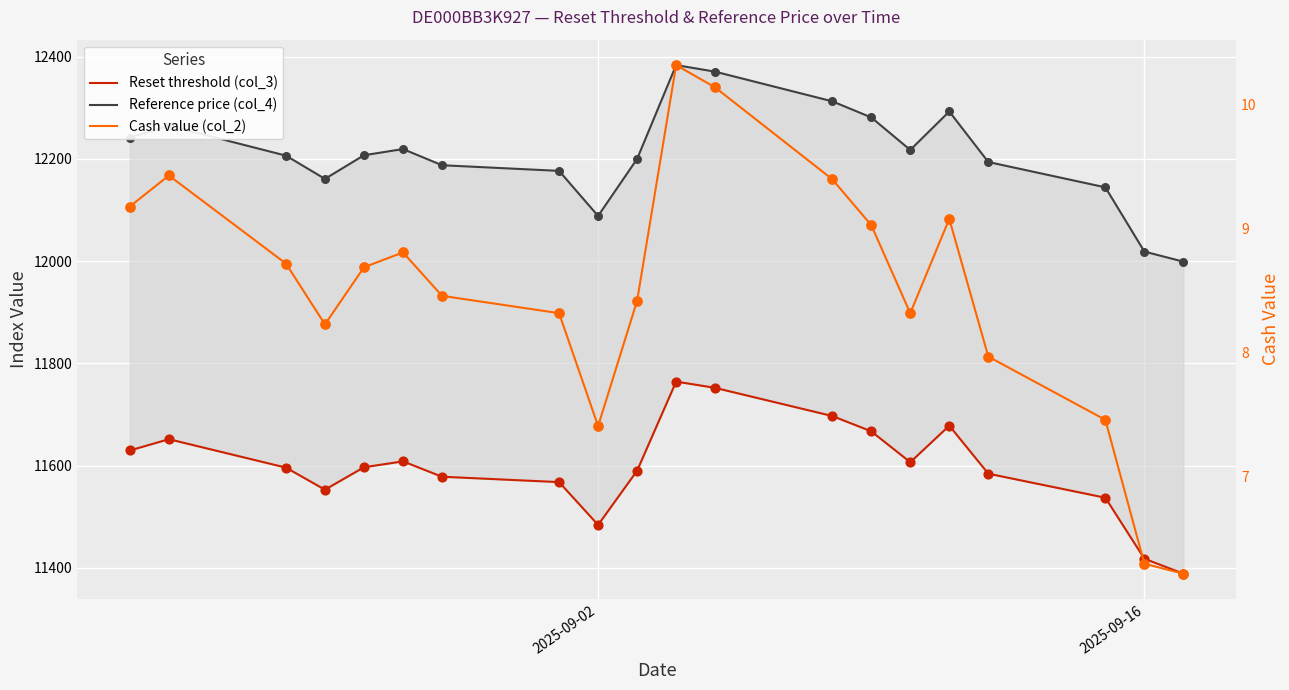

Which series has the largest total across all categories?

Reference price (col_4)